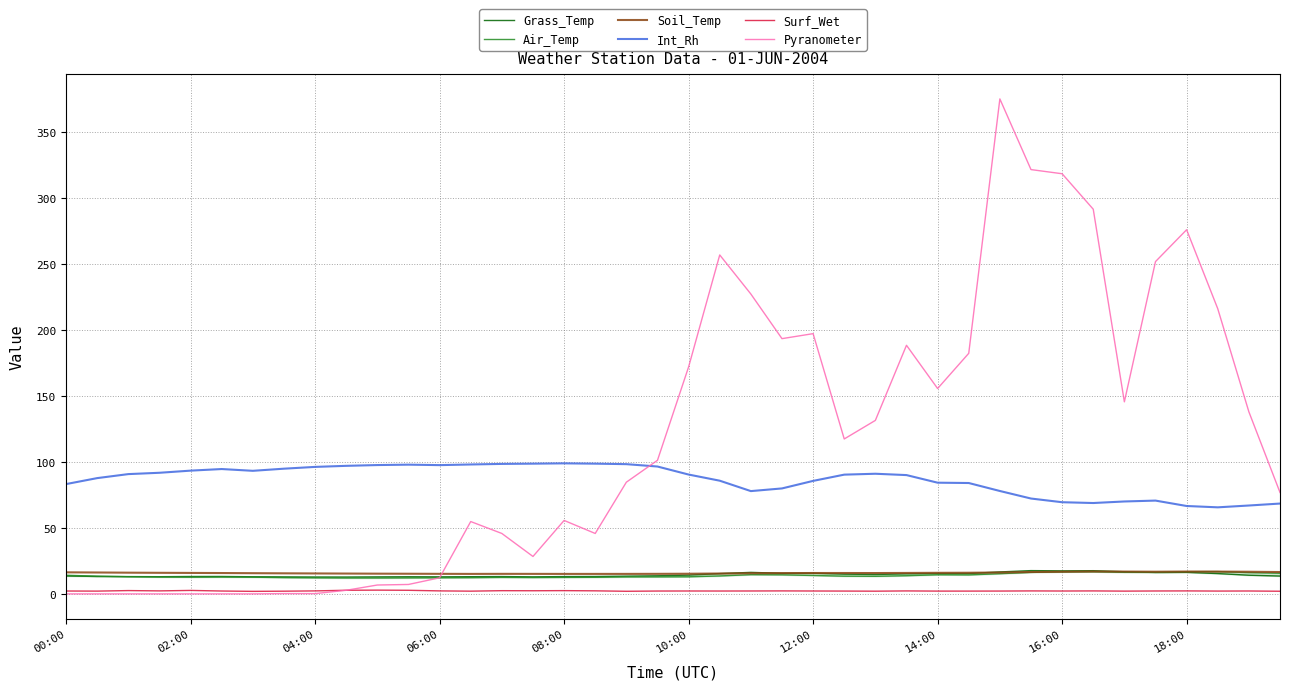

Is it true that Surf_Wet equals 2.3 at 06:00?

True